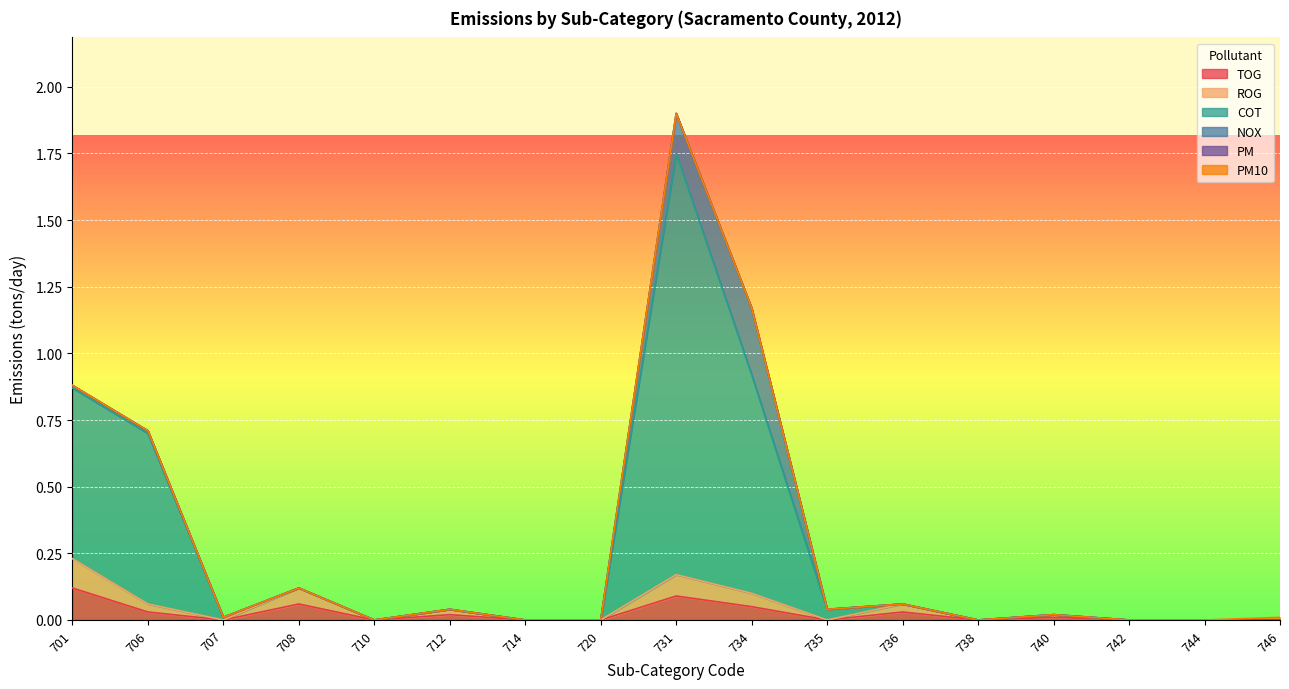

At which category is the sum across all series the highest?

731